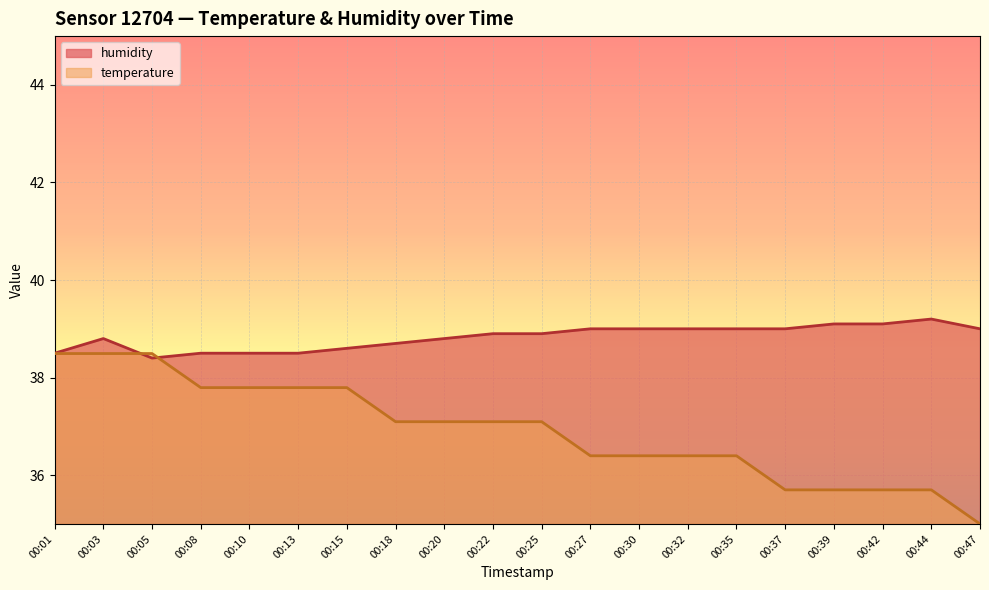

True or false: humidity has more than 2 points higher than both neighbors.

False